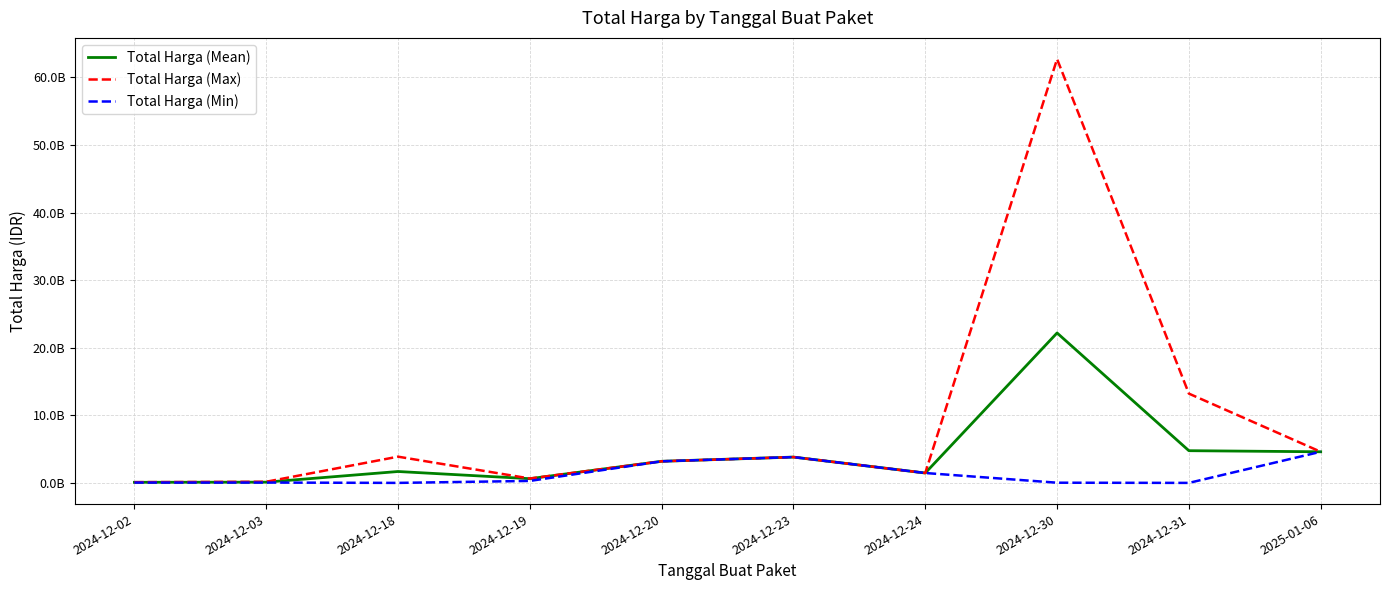

What are all the series names shown in the legend?

Total Harga (Mean), Total Harga (Max), Total Harga (Min)